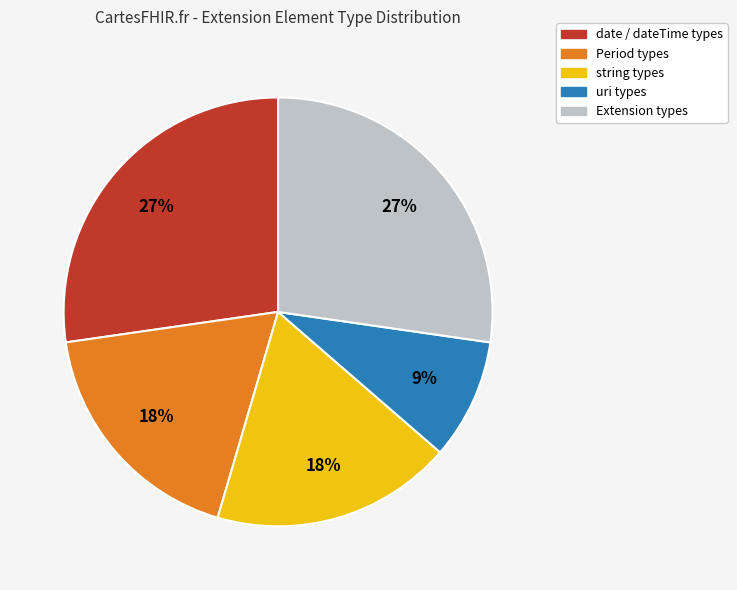

Count the number of slices in the pie.

5